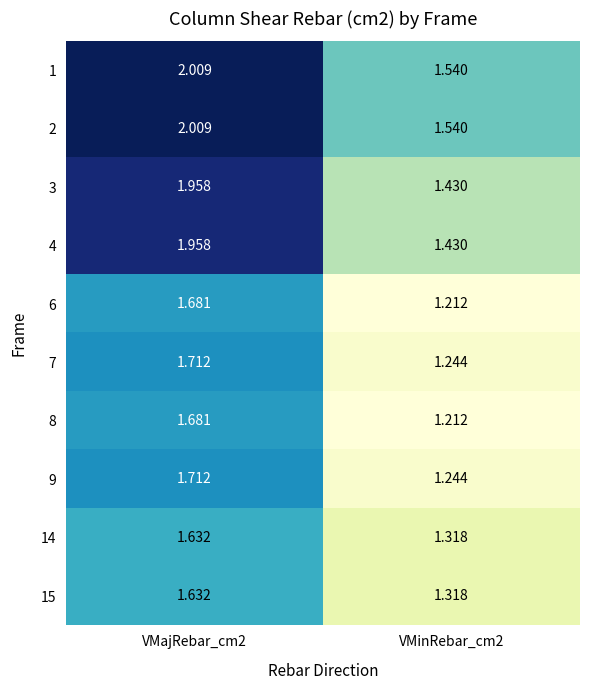

At which category does the chart reach its peak across all series?

VMajRebar_cm2